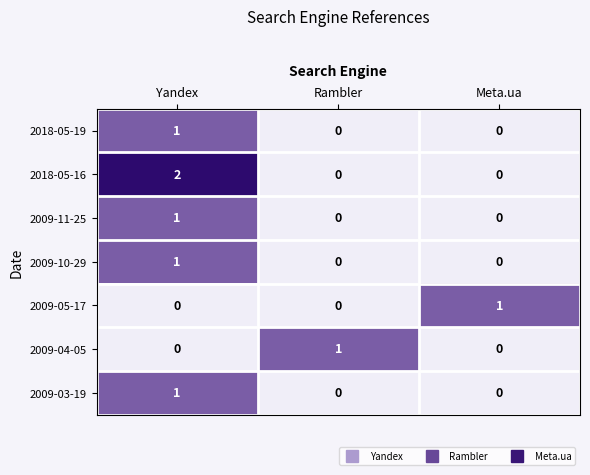

True or false: 2009-11-25 has a value of 1 at Rambler.

False